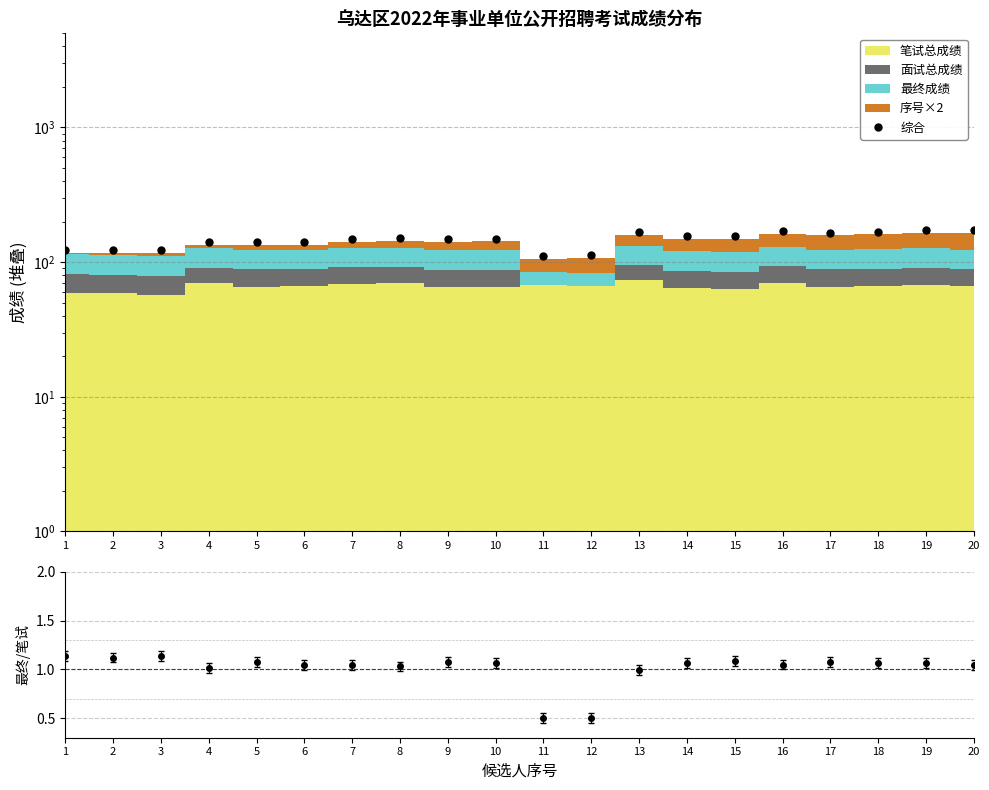

What value does the data have at 2?

123.5